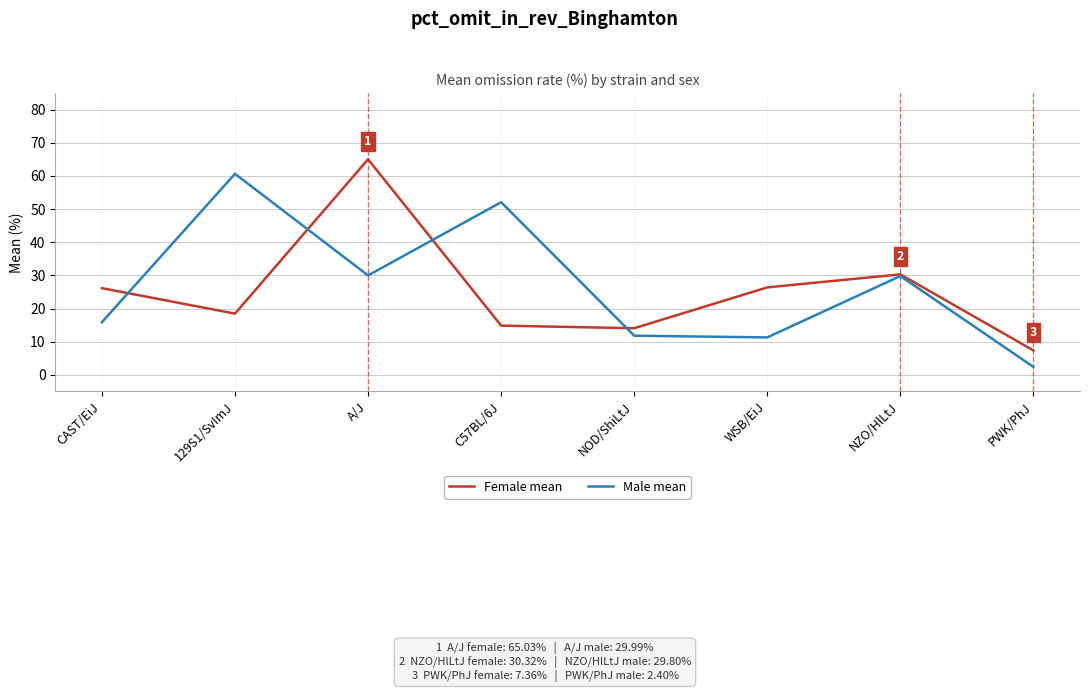

How many lines are shown in the chart?

2